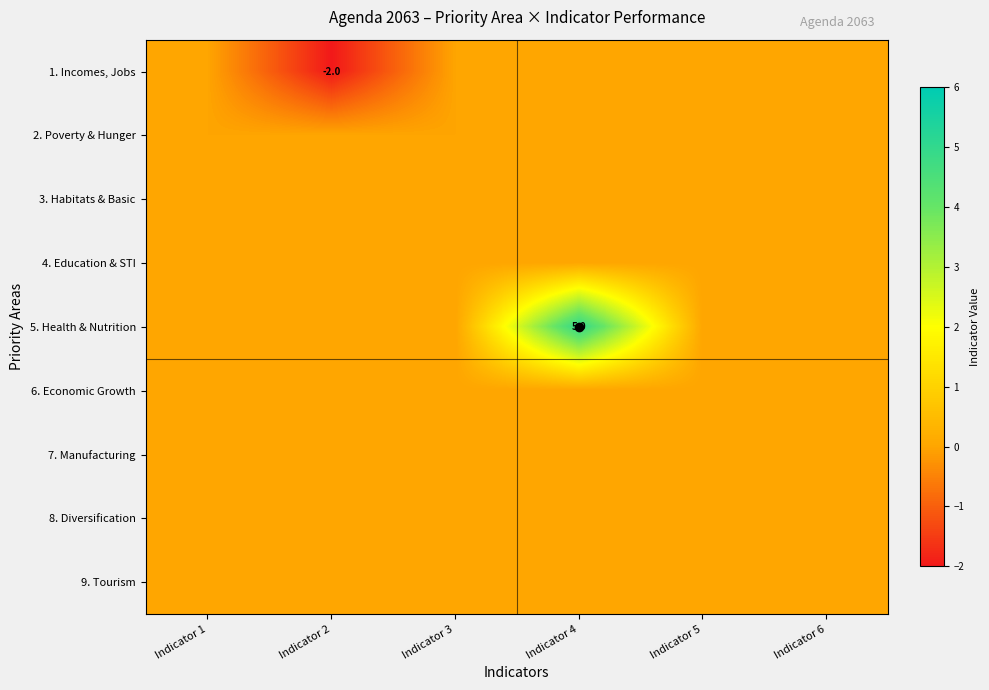

What is the highest value of the 5. Health & Nutrition series?

5